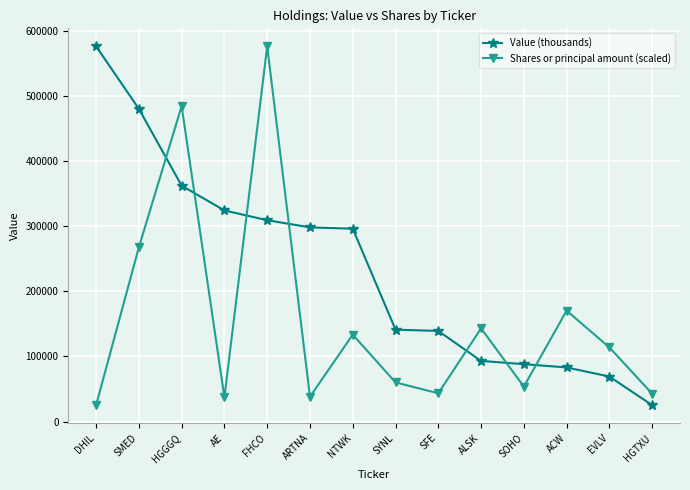

The Value (thousands) series shows 61200.6 at SOHO. True or false?

False